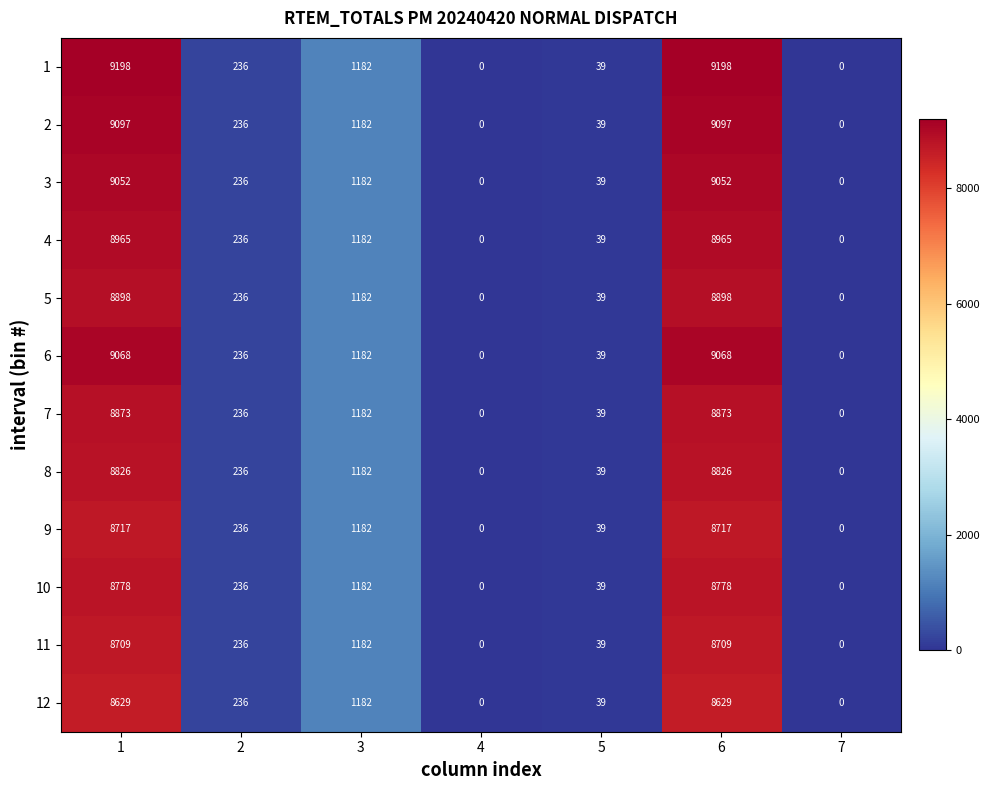

What is the difference between the maximum and second lowest values in the 12 series?

8629